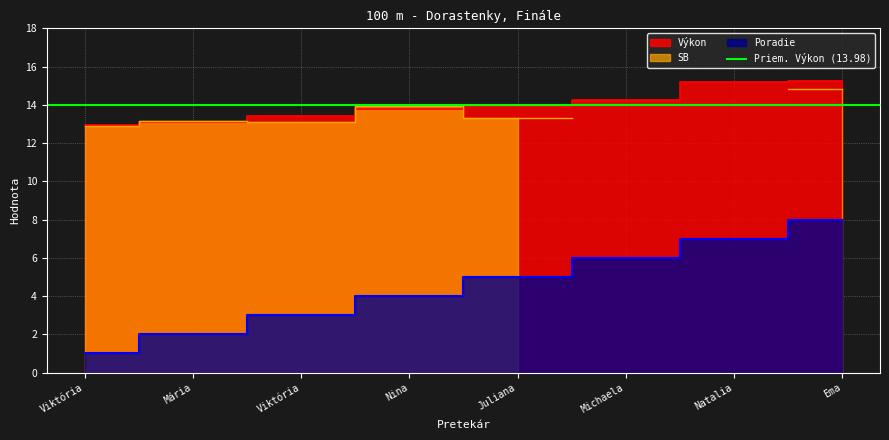

At which label does Výkon reach its peak?

Ema